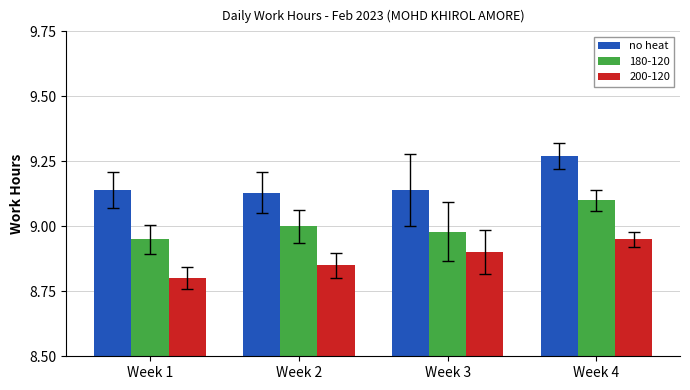

What is the sum of all 200-120 values?

35.5